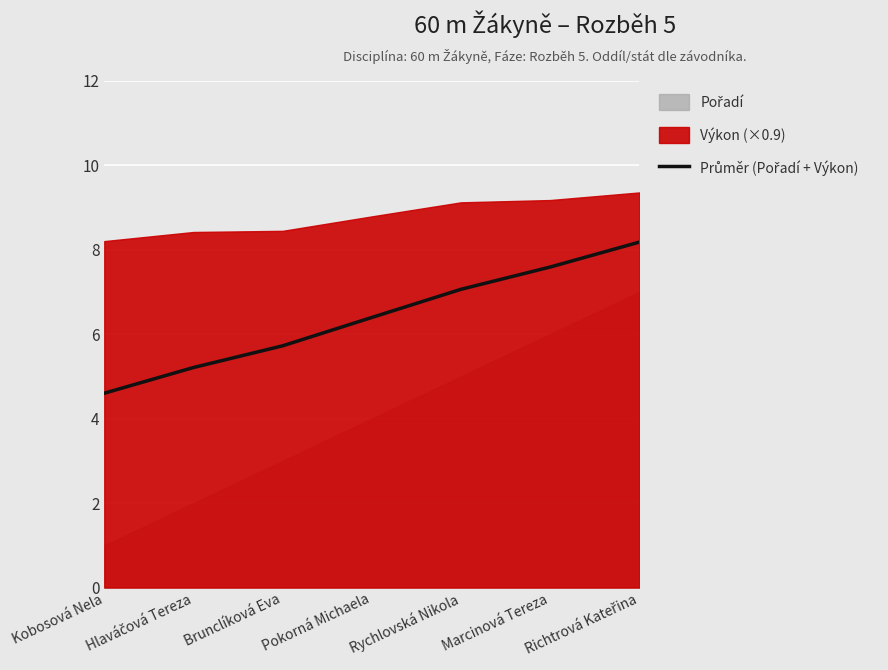

How many values exceed 6?

4